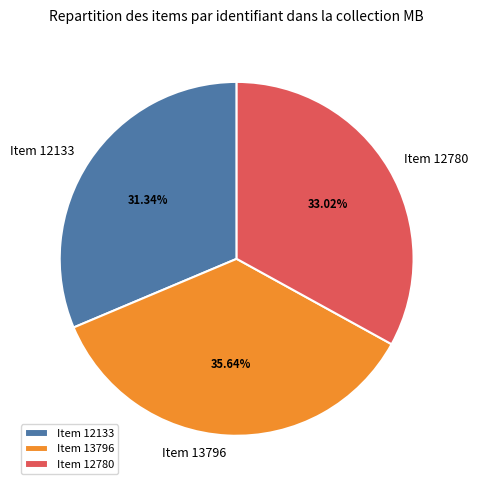

To the nearest percent, what percentage of the pie is Item 13796?

36%